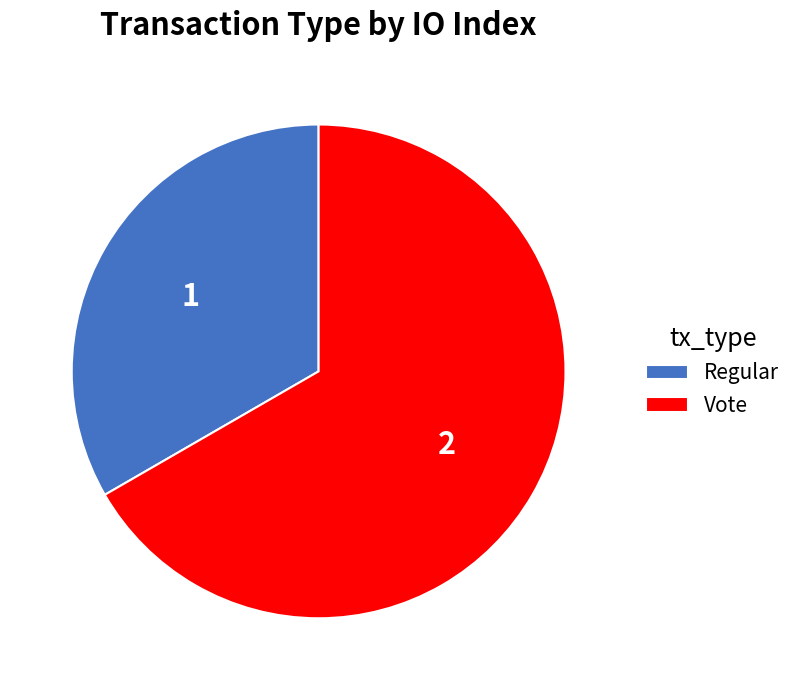

Combined, do Vote and Regular account for over 50%?

Yes